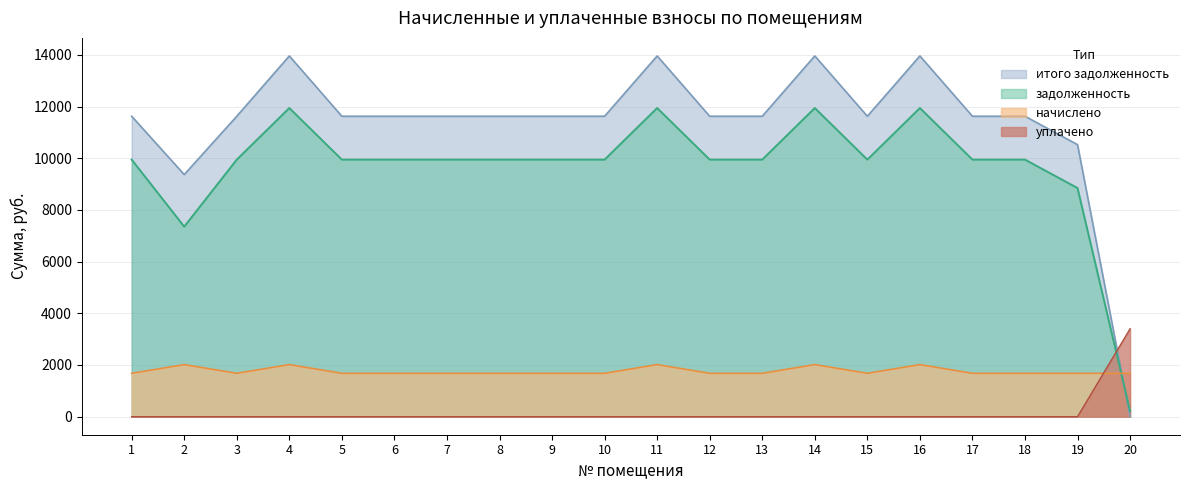

How many lines are shown in the chart?

4